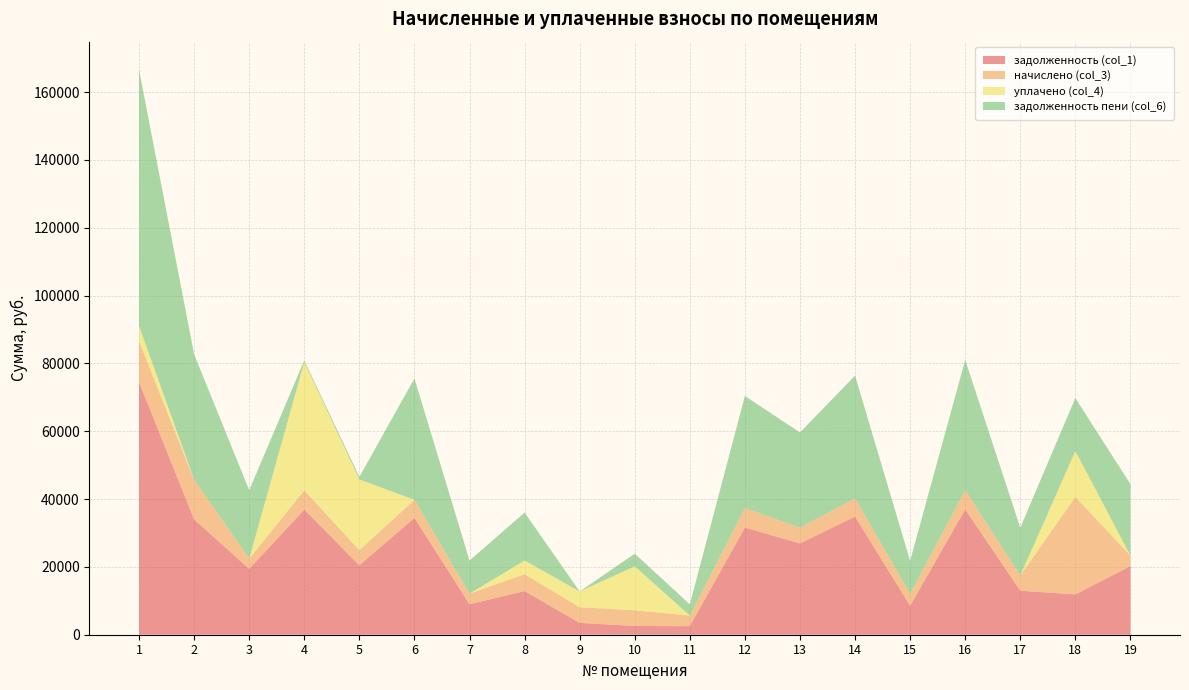

Reading left to right, extract all data points from this chart.

задолженность (col_1): 74482.5	33989.3	19433.5	36880.3	20478.5	34459.0	8978.8	12881.7	3479.8	2584.1	2526.6	31601.7	26919.5	34831.4	8541.8	36942.5	12991.3	11876.4	20240.6
начислено (col_3): 12057.6	11731.2	3004.8	5702.4	4451.5	5328.0	3129.6	4972.8	4639.7	4617.6	3129.6	5734.2	4639.7	5385.6	3516.5	5712.0	4454.4	28754.3	3129.6
уплачено (col_4): 4500.0	0.0	0.0	37830.7	20849.0	0.0	0.0	4040.0	4639.7	12957.4	0.0	0.0	0.0	0.0	0.0	0.0	0.0	13508.9	0.0
задолженность пени (col_6): 75496.9	36922.1	20184.7	475.2	742.4	35791.0	9761.2	14124.9	0.0	3738.5	3309.0	33054.8	28079.4	36177.8	9711.1	38370.5	14104.9	15653.2	21023.0